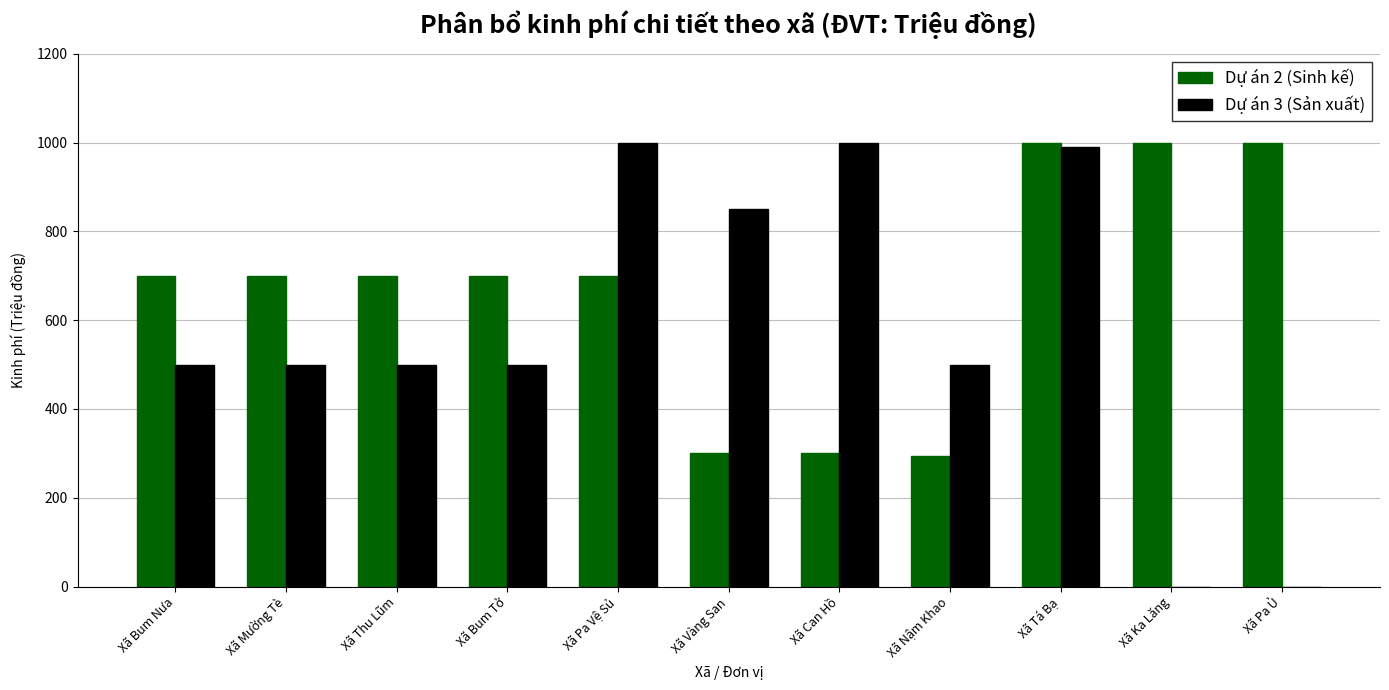

The value of Dự án 2 (Sinh kế) at Xã Can Hồ is 474. True or false?

False